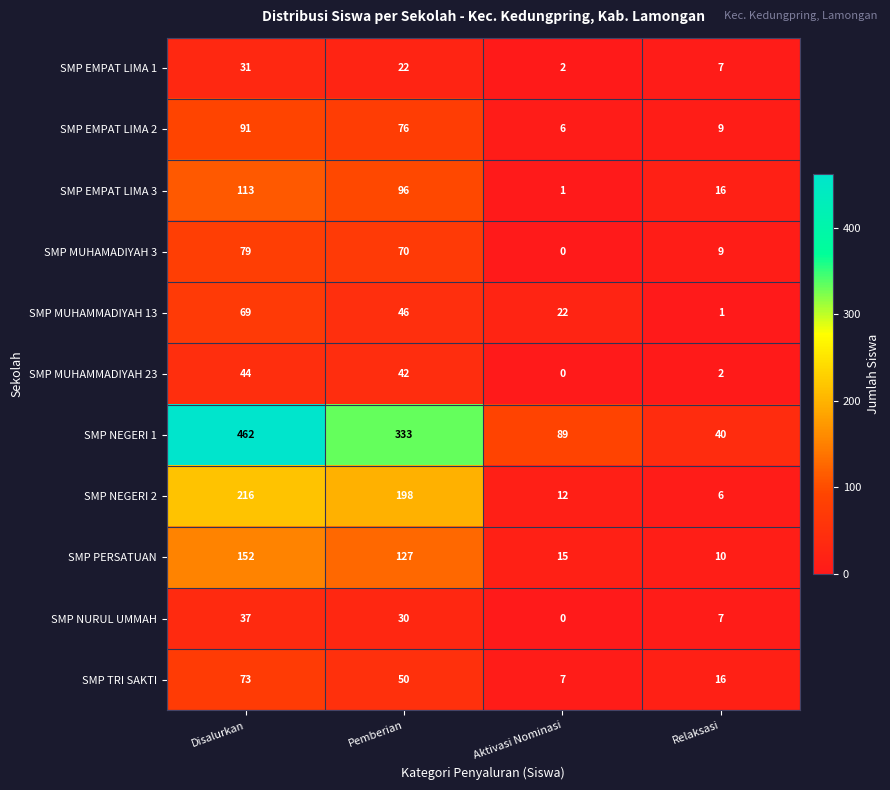

Which category has the lowest value across all series?

Aktivasi Nominasi